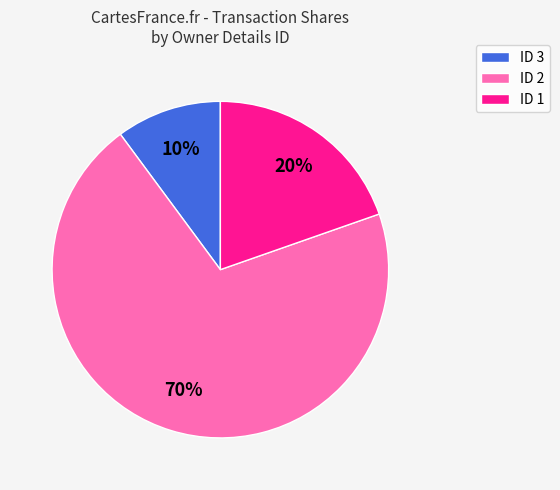

Which has a higher value, ID 3 or ID 2?

ID 2